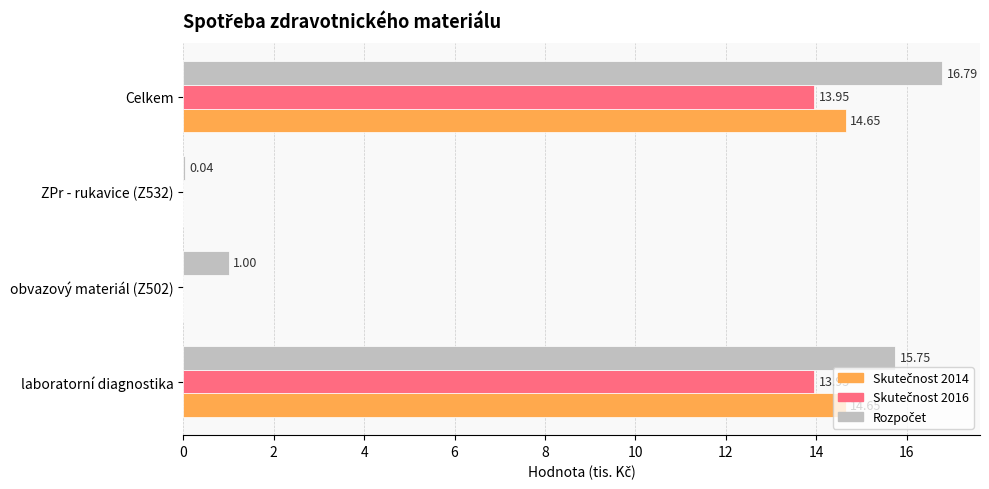

At which category is the sum across all series the highest?

Celkem